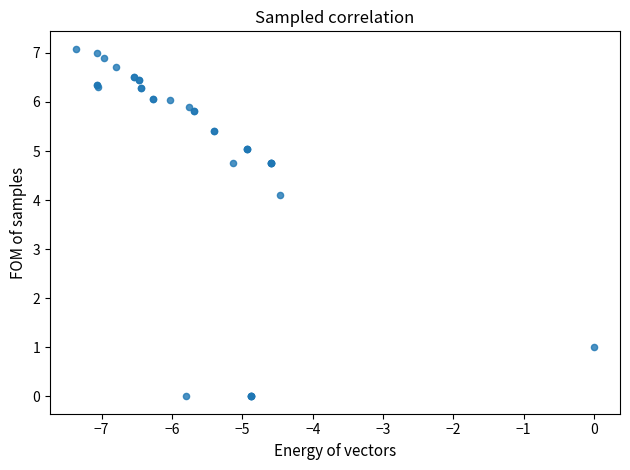

What Y value in the scatter plot is closest to 3?

4.1